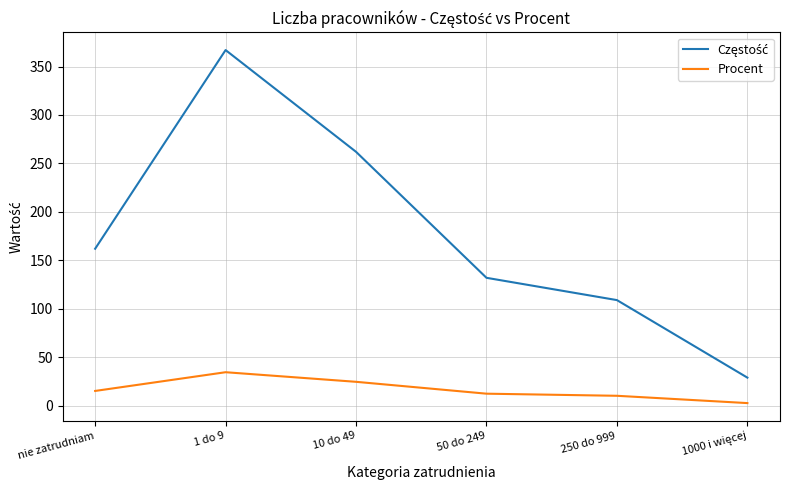

What is the spread (max minus min) of values at nie zatrudniam?

146.7